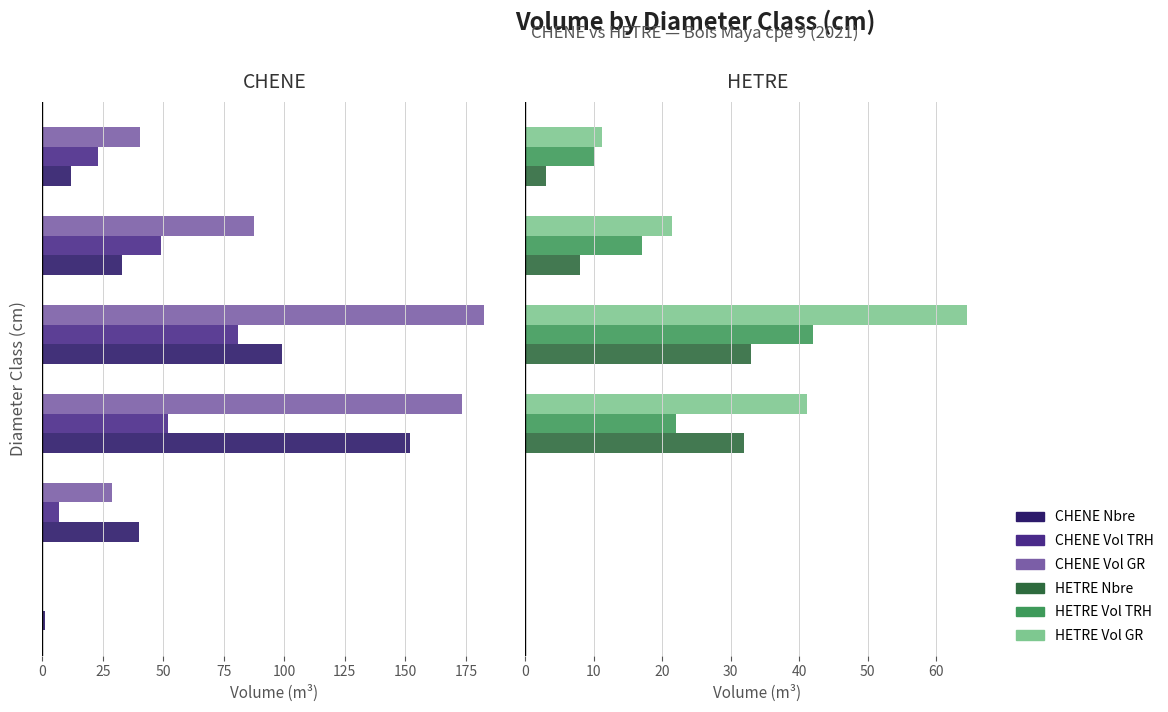

Are the bars grouped side by side (vs. stacked)?

Yes